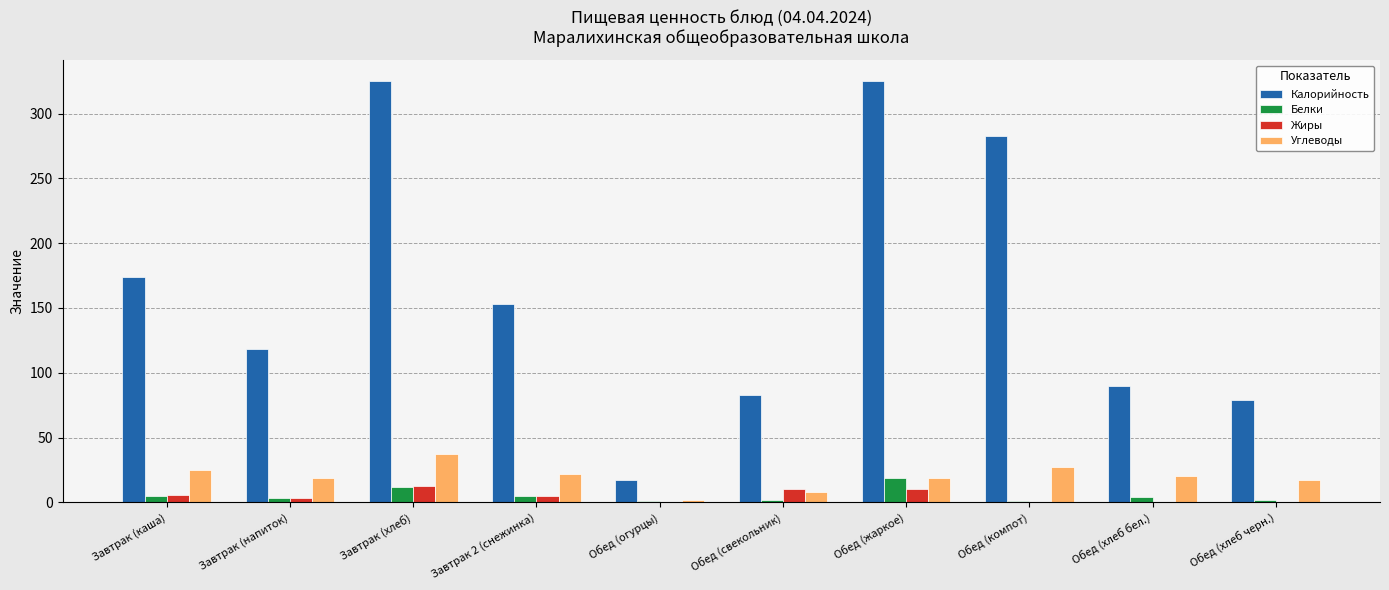

Which series has the largest total across all categories?

Калорийность